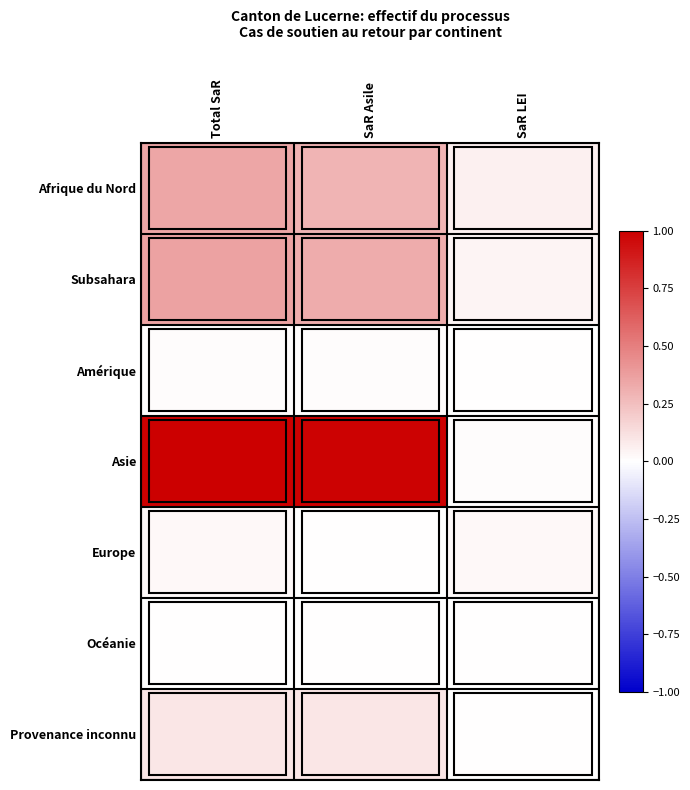

Rank the series by their maximum value, from lowest to highest.

Océanie, Amérique, Europe, Provenance inconnu, Afrique du Nord, Subsahara, Asie